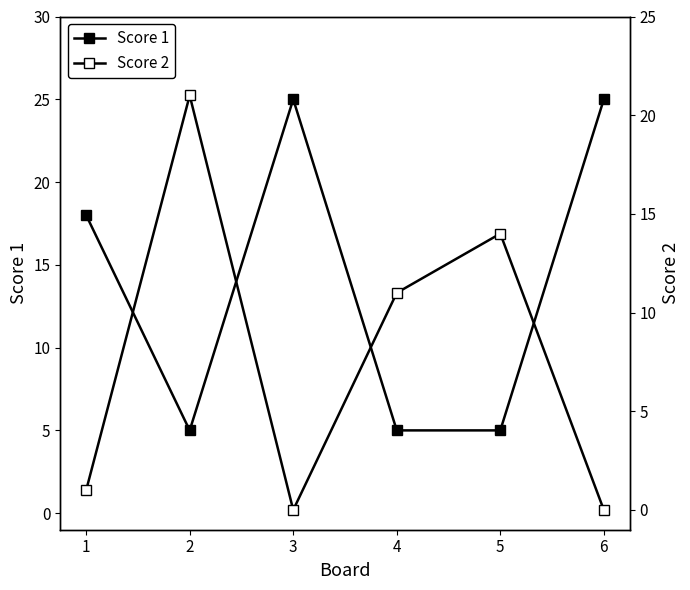

Rank the series by their maximum value, from highest to lowest.

Score 1, Score 2